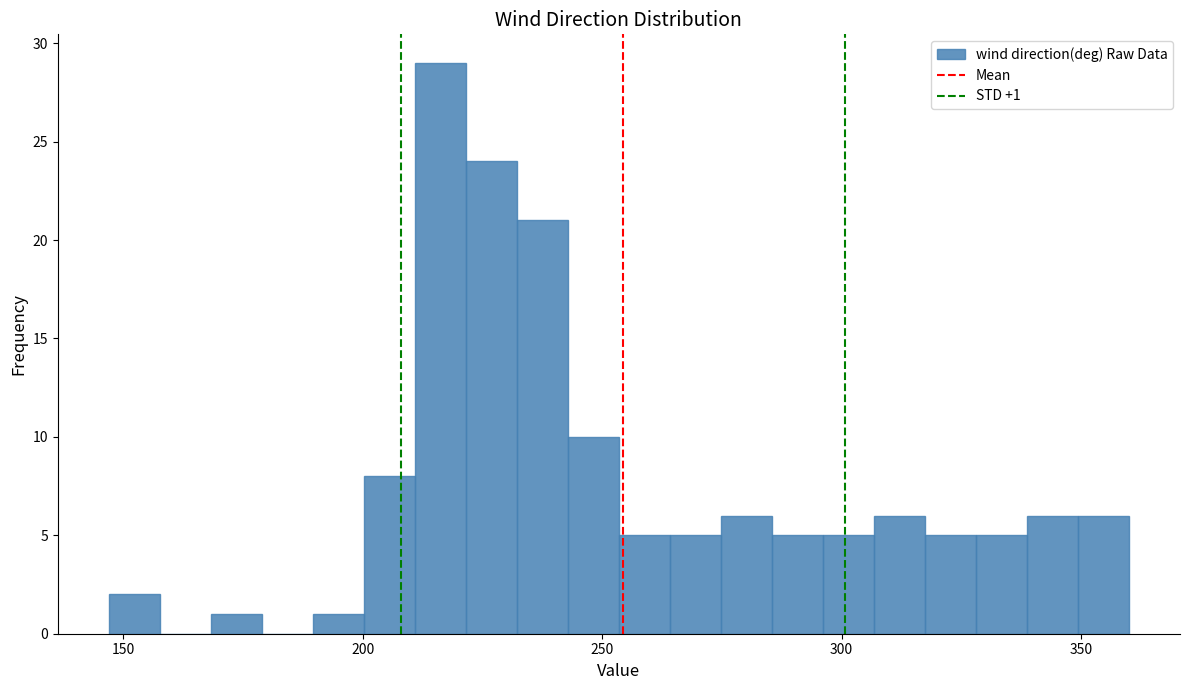

Read against the x-axis, roughly where is the centre of the tallest bar?

215